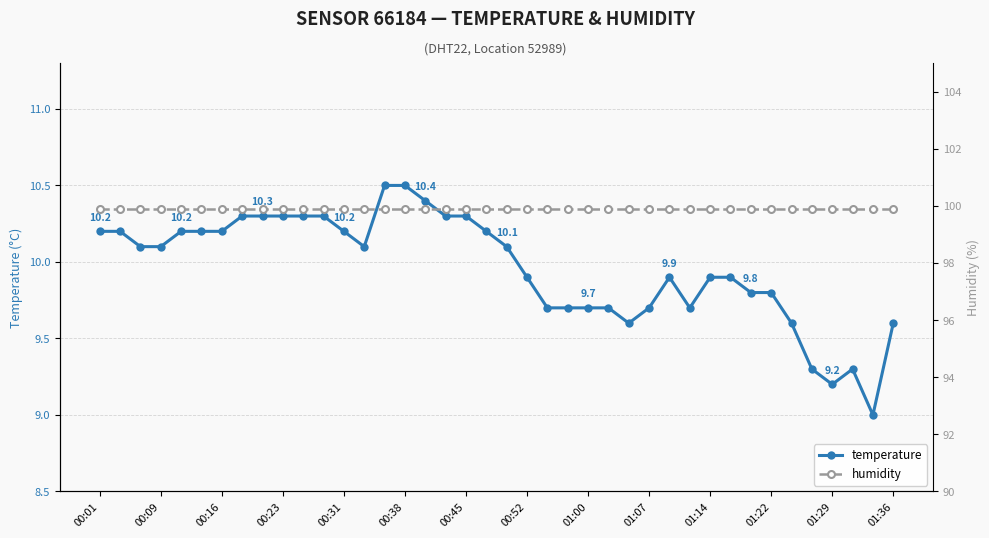

True or false: temperature has a value of 10.5 at 00:38.

True